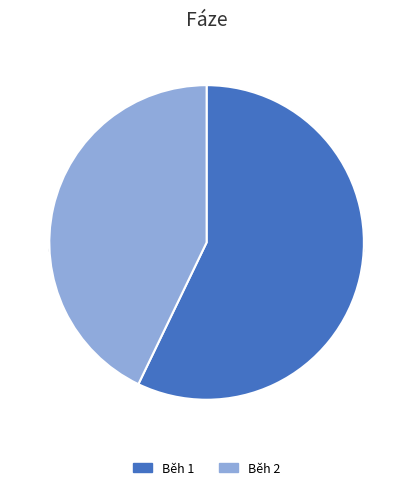

How many segments does this pie chart have?

2